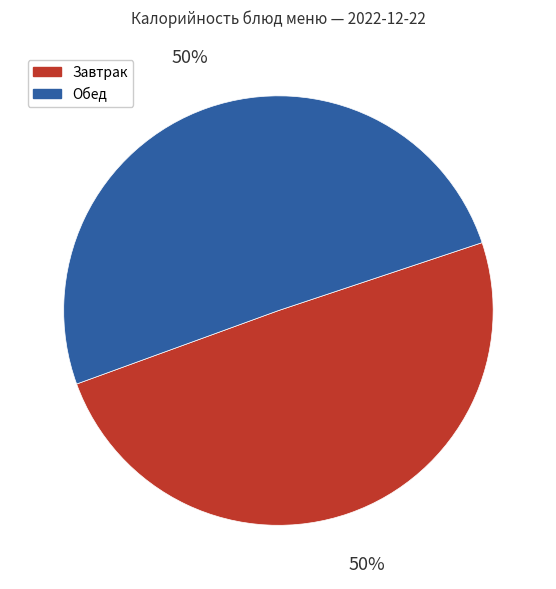

How many slices are in this pie chart?

2